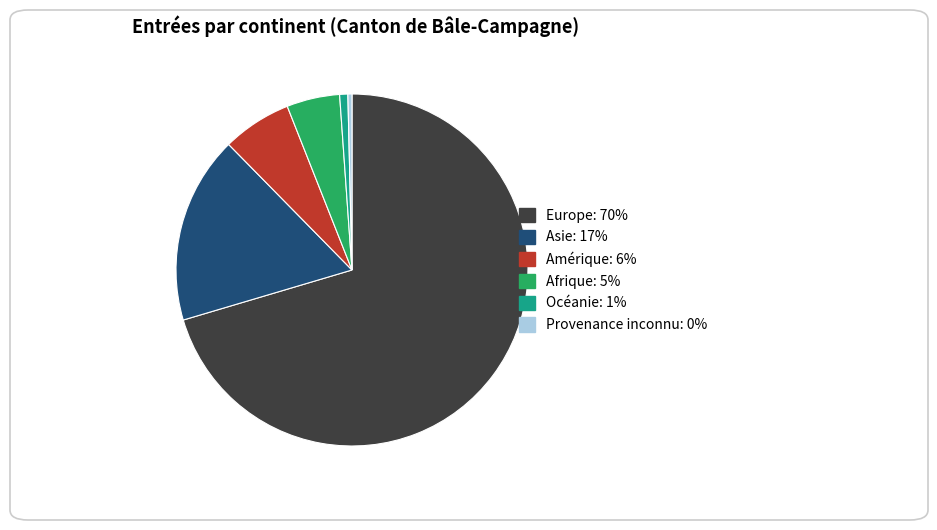

Is it true that Océanie is 1% of the pie?

True